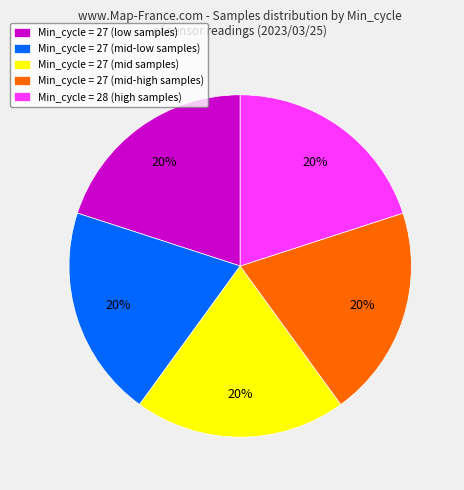

To the nearest percent, what percentage of the pie is Min_cycle = 27 (low samples)?

20%